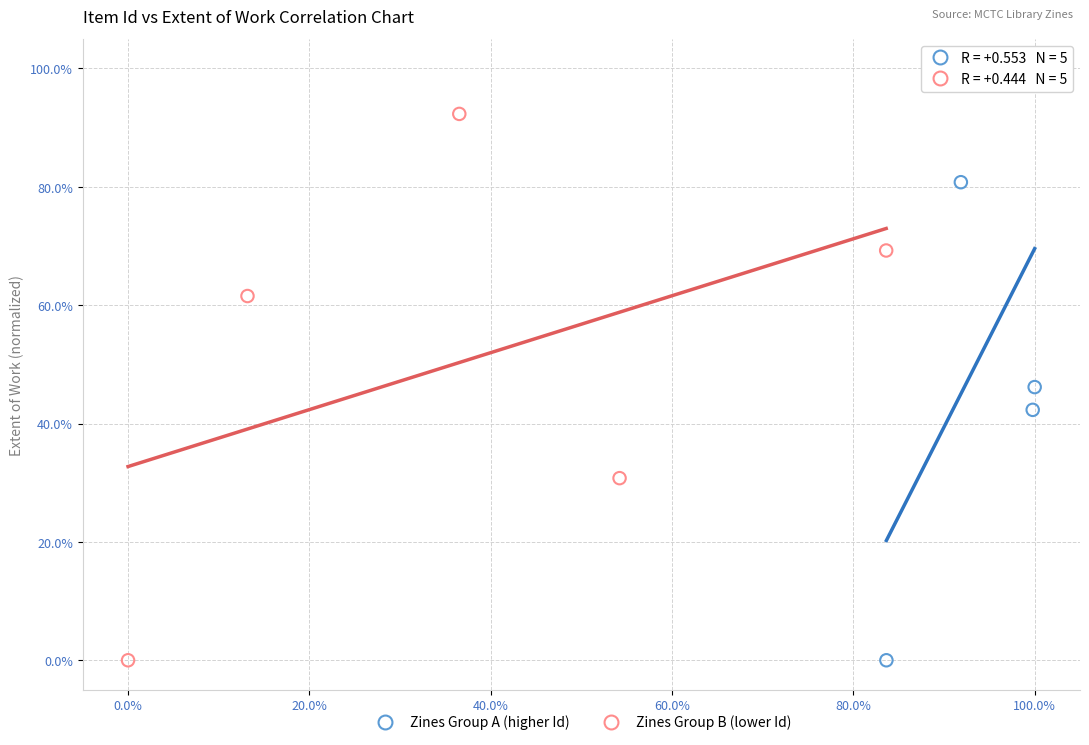

Which series reaches the maximum Y coordinate?

Zines Group A (higher Id)